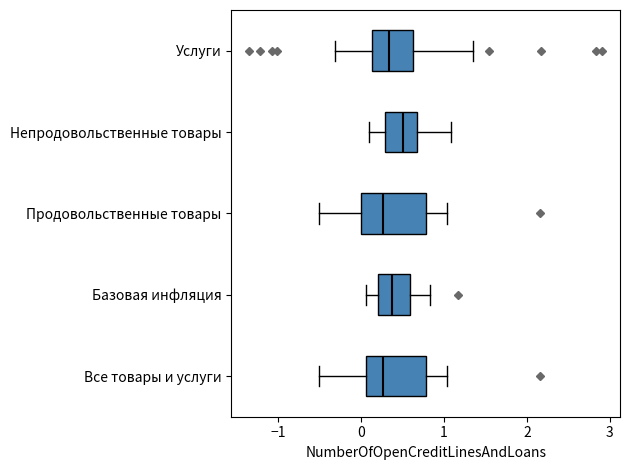

Reading bottom to top, transcribe this box plot: for each box, give where its median line is, the range the box spans, and where its two whiskers end, as read against the x-axis. The values are not printed on the chart, so give them approximately, as read against the axis.

Все товары и услуги: median 0.3, box 0.1 to 0.8, whiskers -0.5 to 1.0
Базовая инфляция: median 0.4, box 0.2 to 0.6, whiskers 0.1 to 0.8
Продовольственные товары: median 0.3, box 0.0 to 0.8, whiskers -0.5 to 1.0
Непродовольственные товары: median 0.5, box 0.3 to 0.7, whiskers 0.1 to 1.1
Услуги: median 0.3, box 0.1 to 0.6, whiskers -0.3 to 1.4